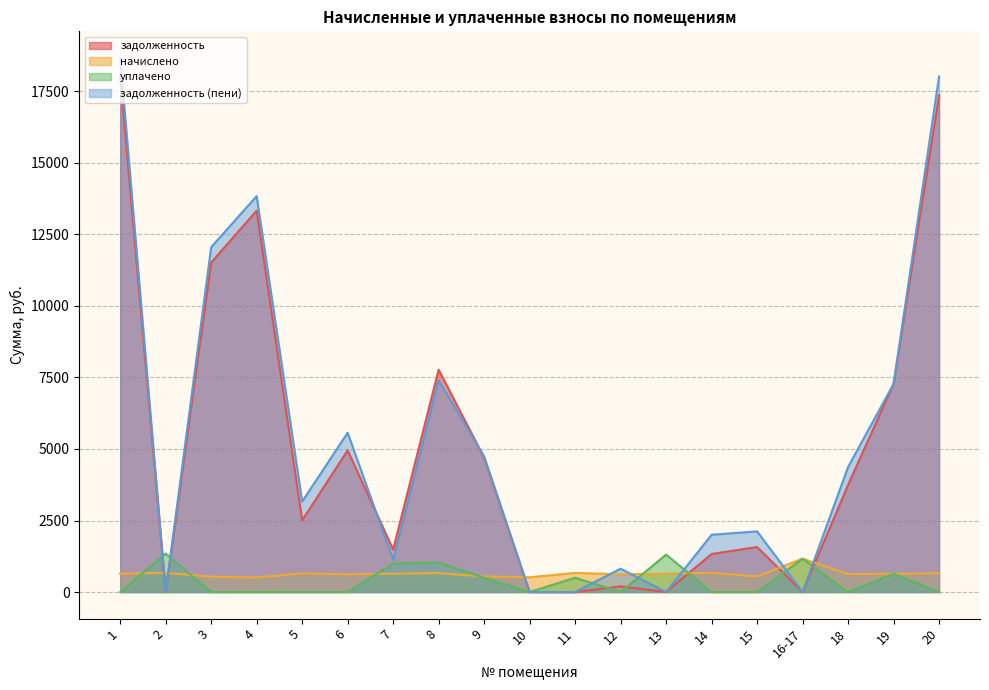

How many values in the задолженность (пени) series are below 3161?

9